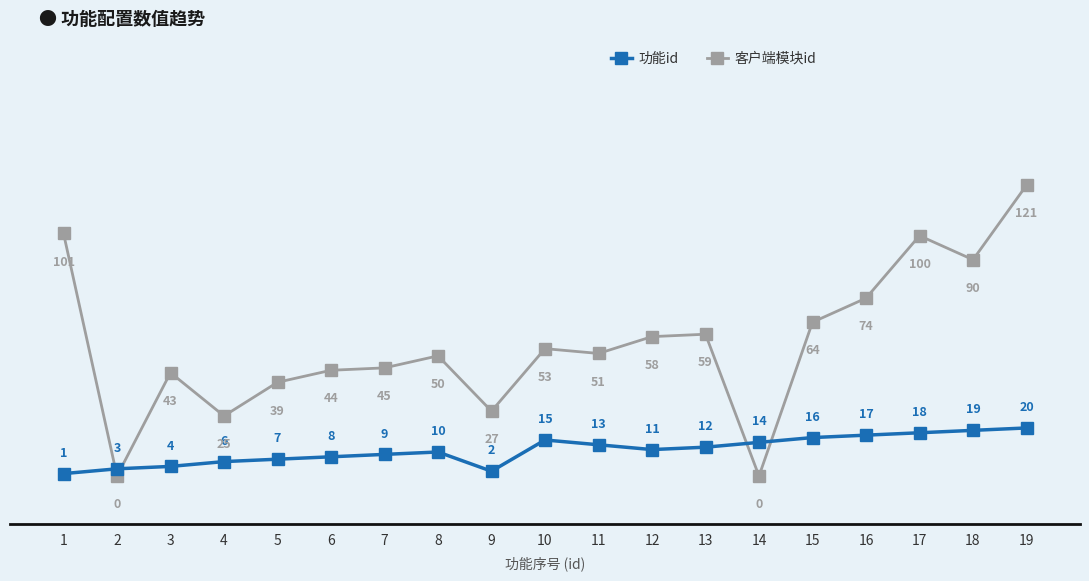

Reading left to right, what are all the values shown in this chart?

功能id: 1=1	2=3	3=4	4=6	5=7	6=8	7=9	8=10	9=2	10=15	11=13	12=11	13=12	14=14	15=16	16=17	17=18	18=19	19=20
客户端模块id: 1=101	2=0	3=43	4=25	5=39	6=44	7=45	8=50	9=27	10=53	11=51	12=58	13=59	14=0	15=64	16=74	17=100	18=90	19=121